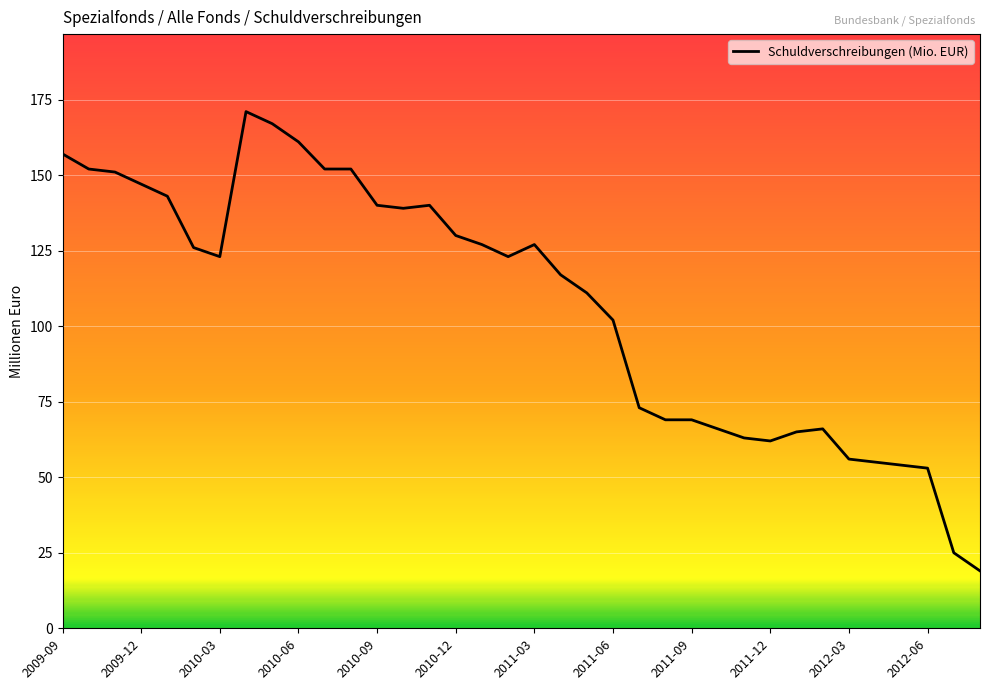

What is the difference between the maximum and minimum values?

152